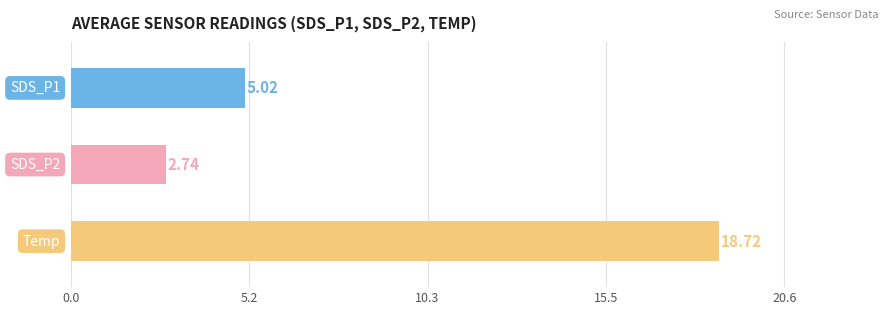

Is it true that SDS_P2 equals 0.9 at 9?

False